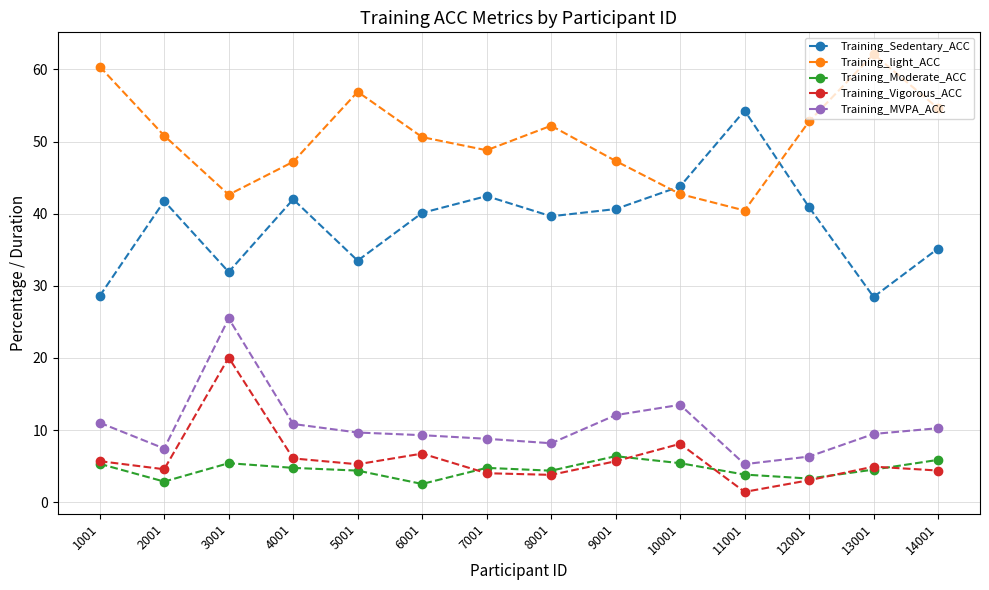

At which category is the sum across all series the highest?

3001